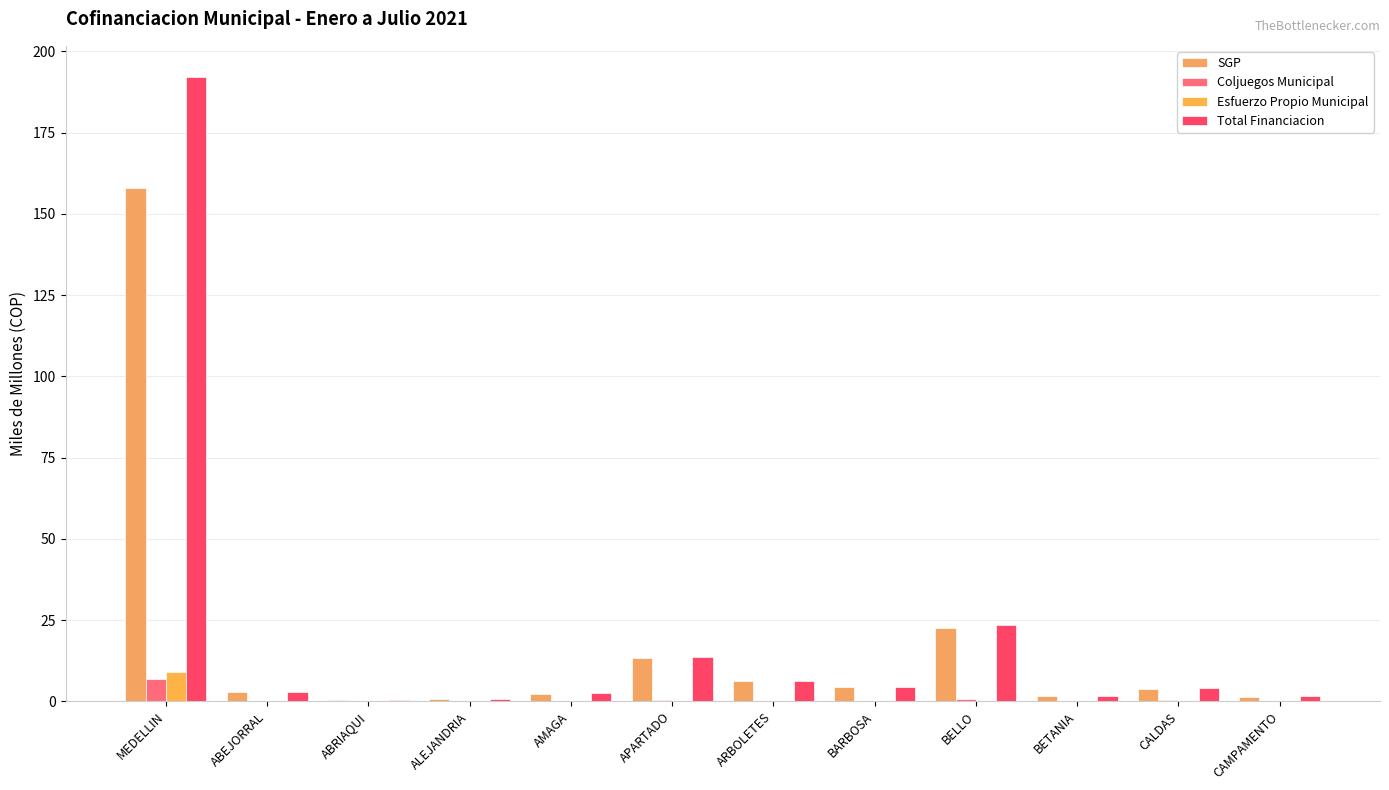

At which label does Total Financiacion reach its minimum?

ABRIAQUI